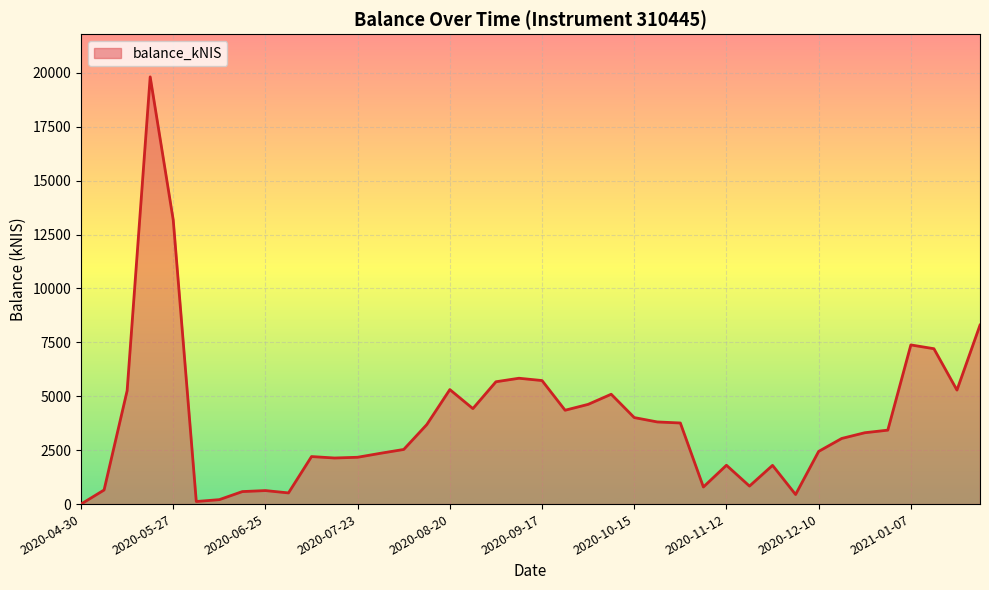

What is the greatest value displayed?

19809.2